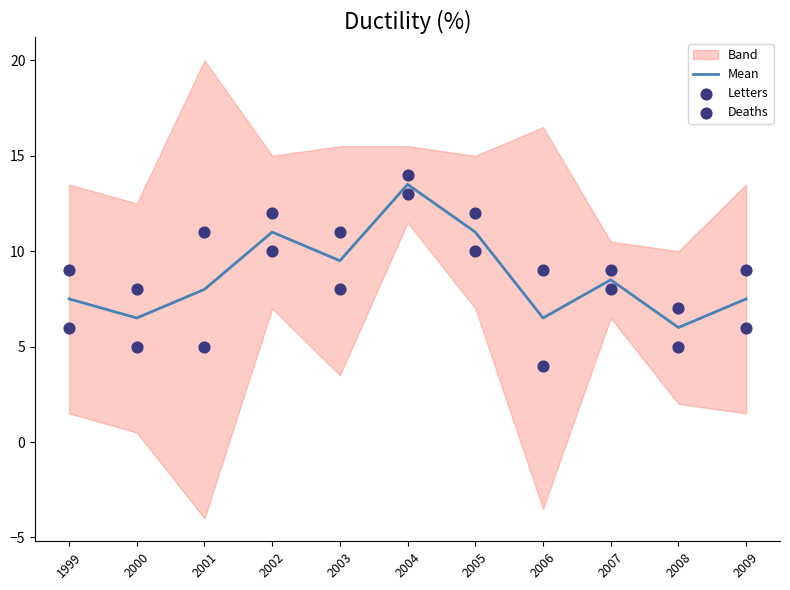

Which series contains the lowest Y value?

Deaths